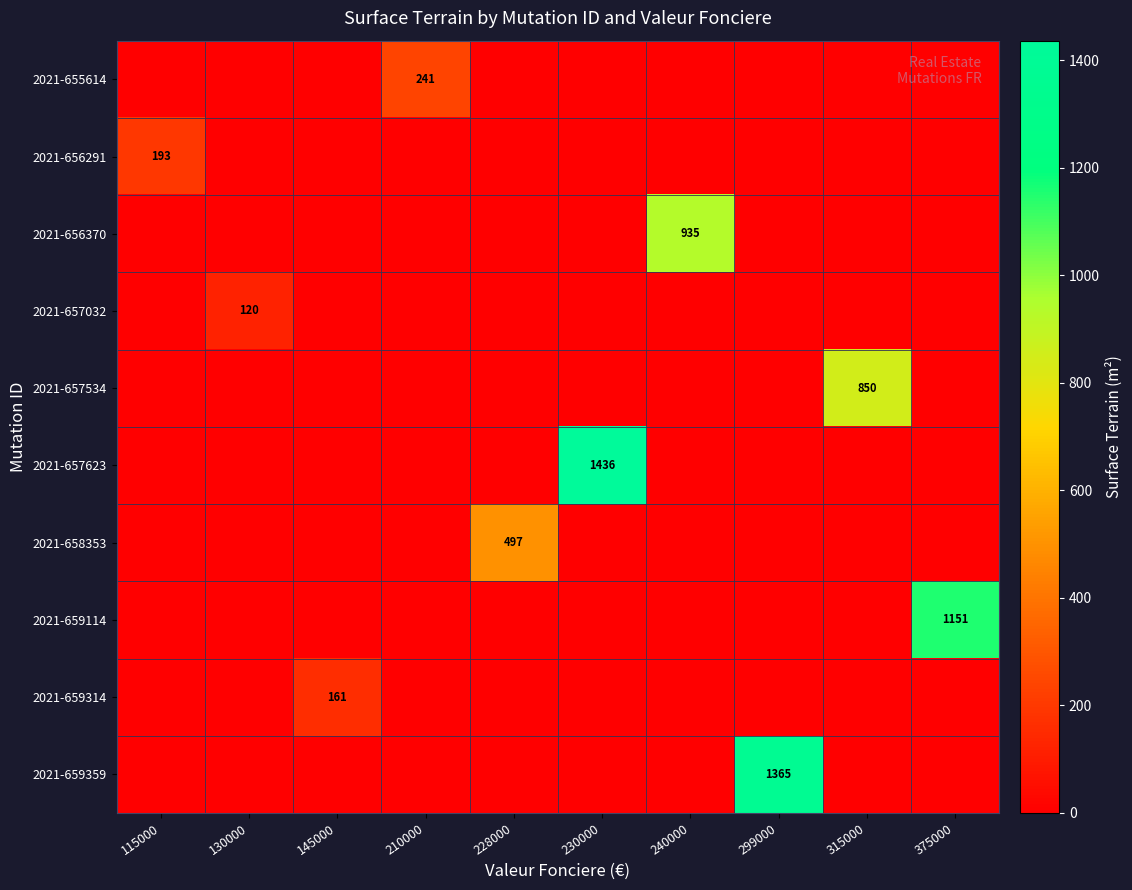

Rank the series by their maximum value, from highest to lowest.

2021-657623, 2021-659359, 2021-659114, 2021-656370, 2021-657534, 2021-658353, 2021-655614, 2021-656291, 2021-659314, 2021-657032